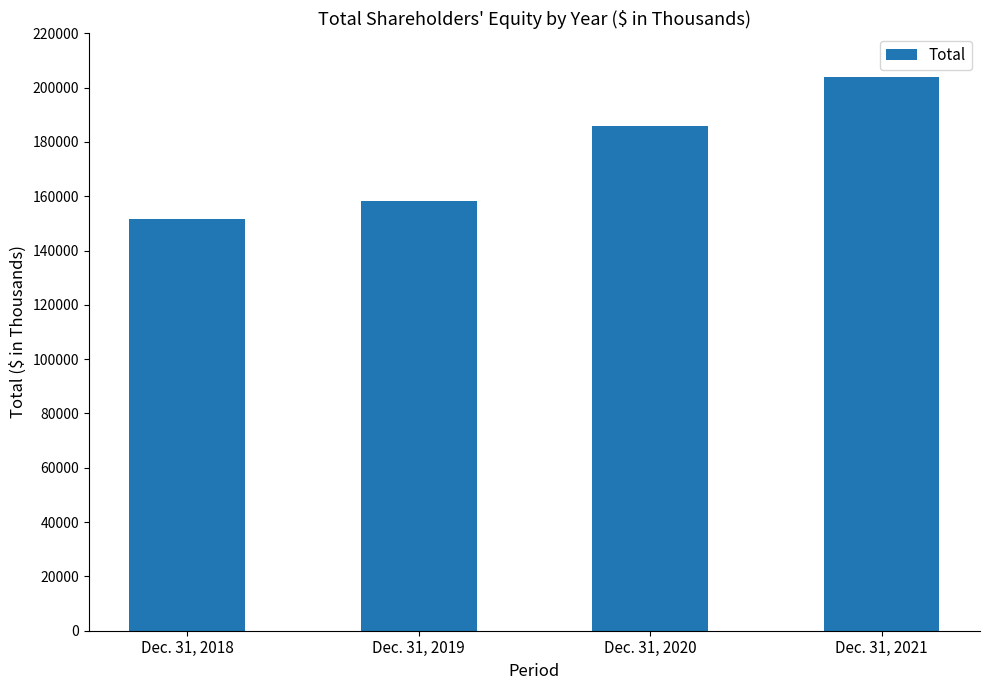

Reading left to right, what are all the values shown in this chart?

Dec. 31, 2018=151600	Dec. 31, 2019=158088	Dec. 31, 2020=185766	Dec. 31, 2021=203907